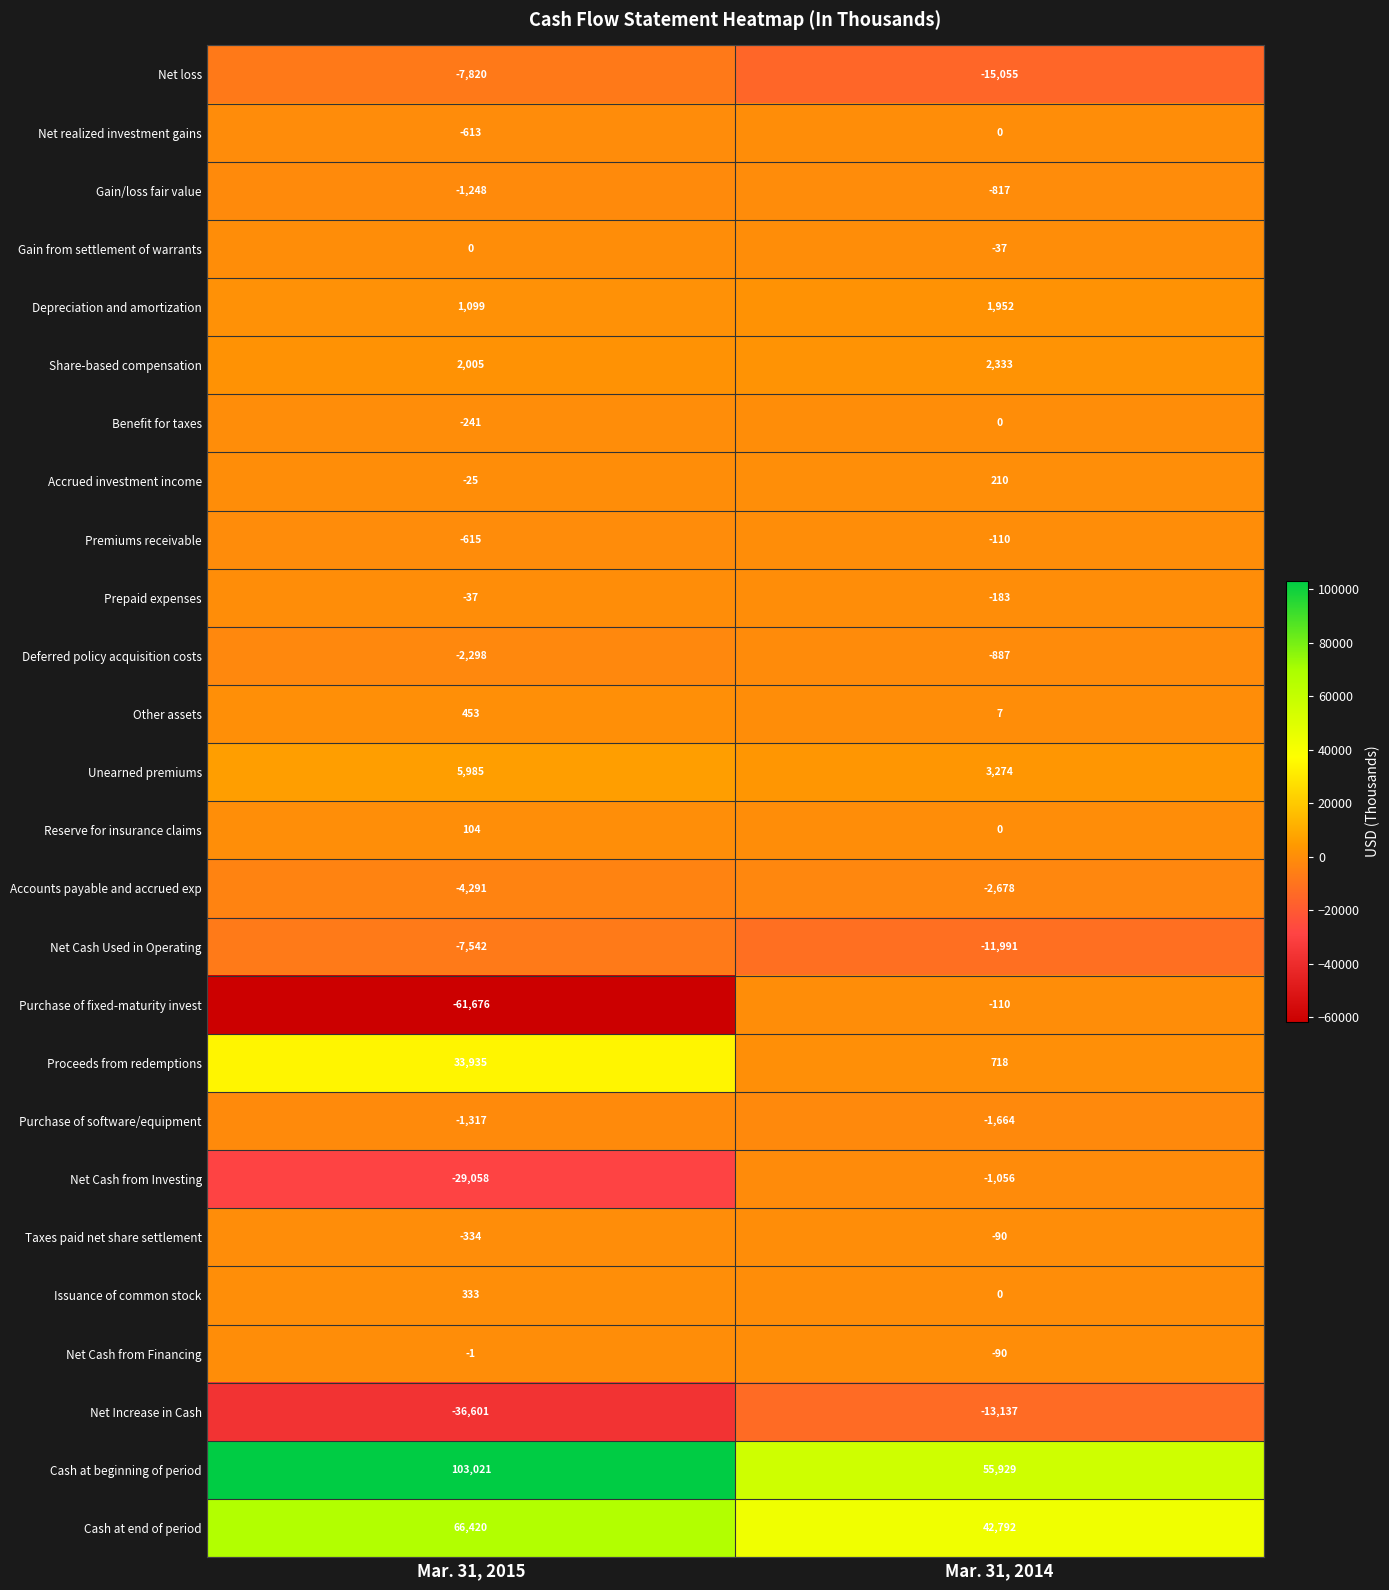

List the labels in order of Prepaid expenses value, smallest first.

Mar. 31, 2014, Mar. 31, 2015